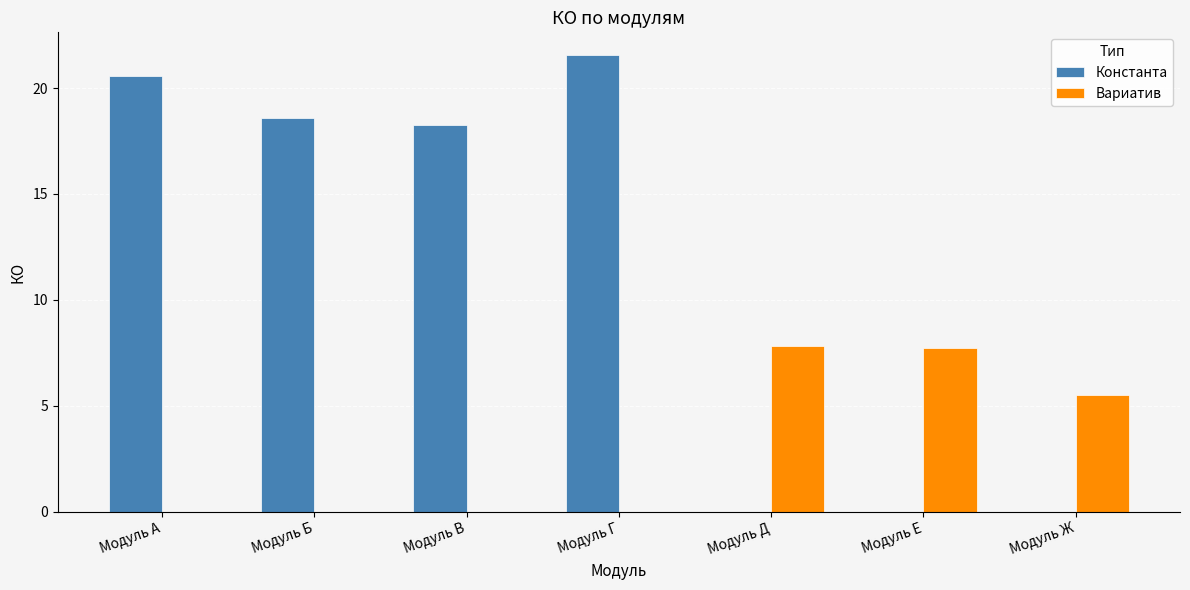

Which series changed the most between Модуль А and Модуль Е?

Константа